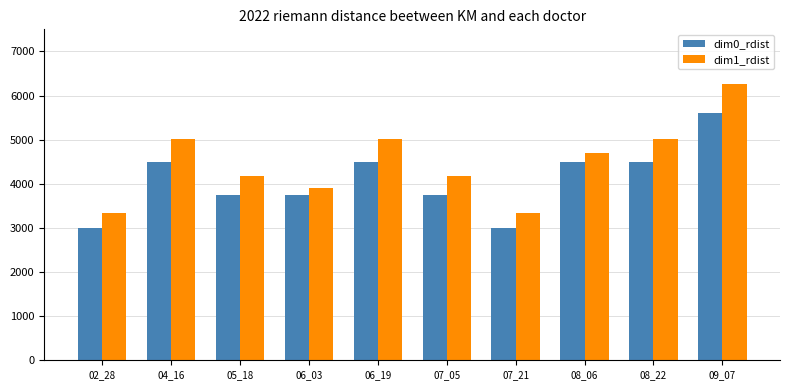

What is the greatest value displayed?

6266.9